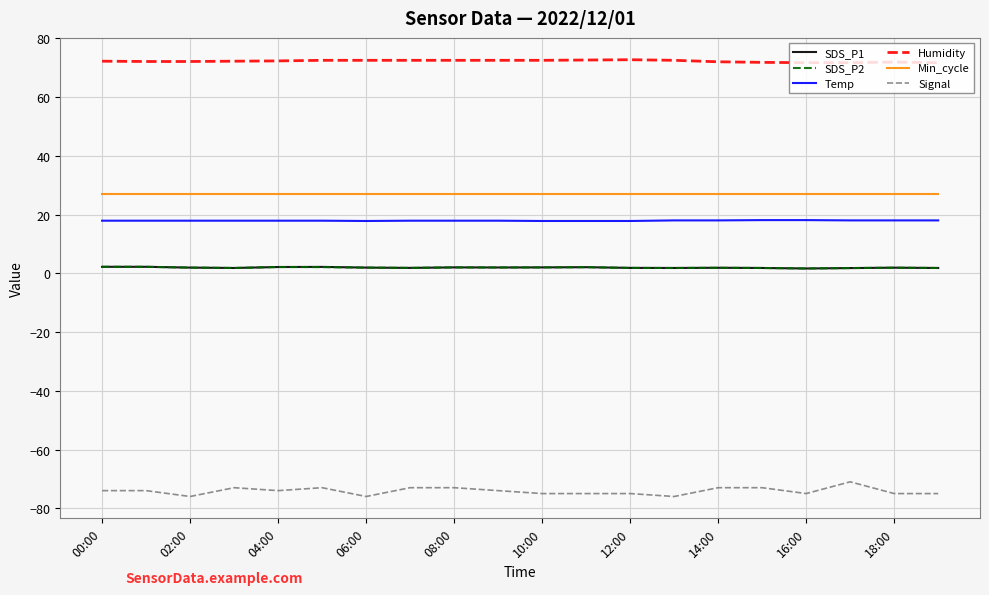

True or false: Temp and SDS_P1 cross at least once.

False